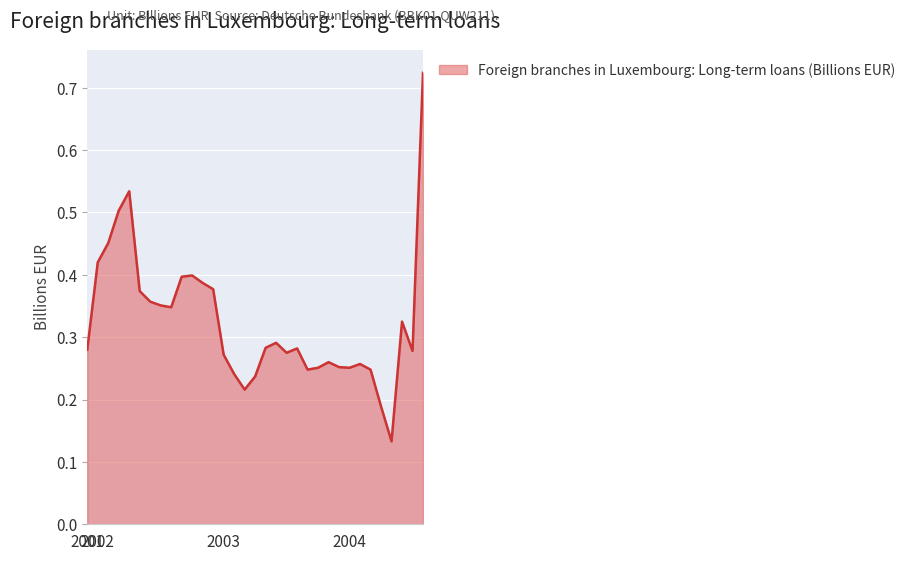

What is the difference between the maximum and minimum values?

0.6